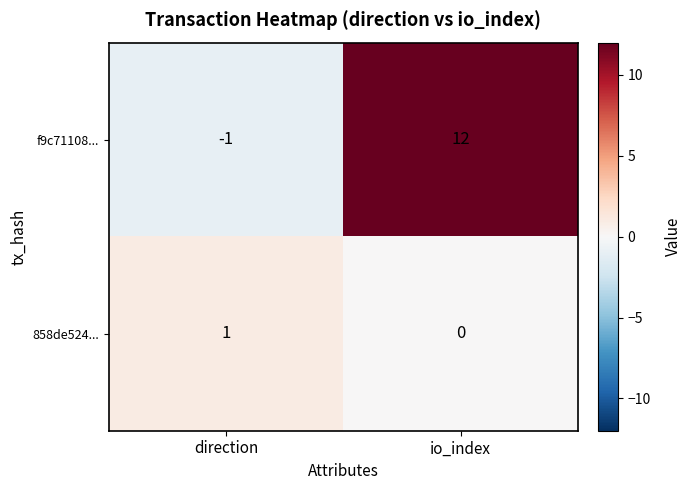

Read the f9c71108... value at io_index, to the nearest 5.

10